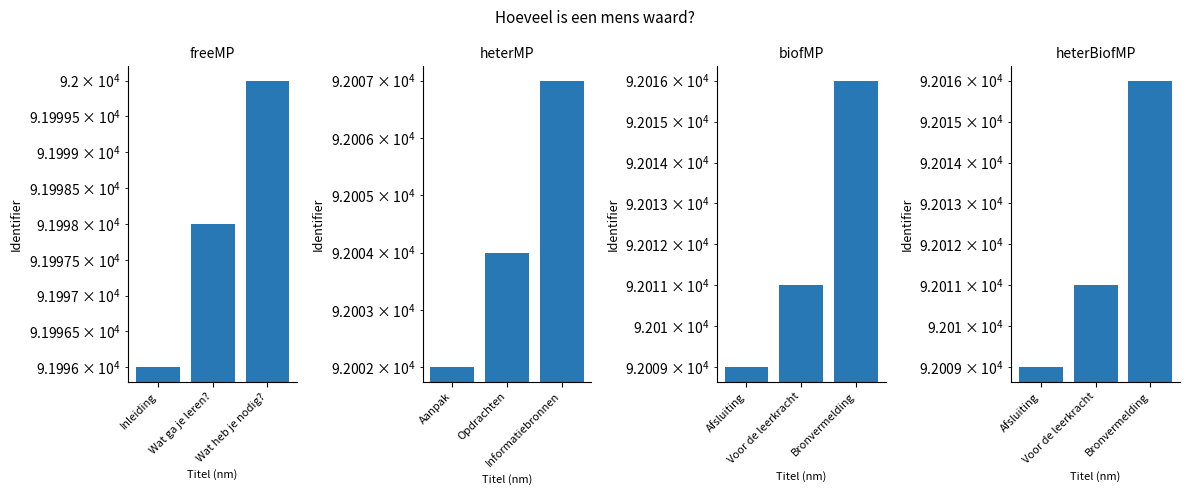

How many bars are there in total?

12